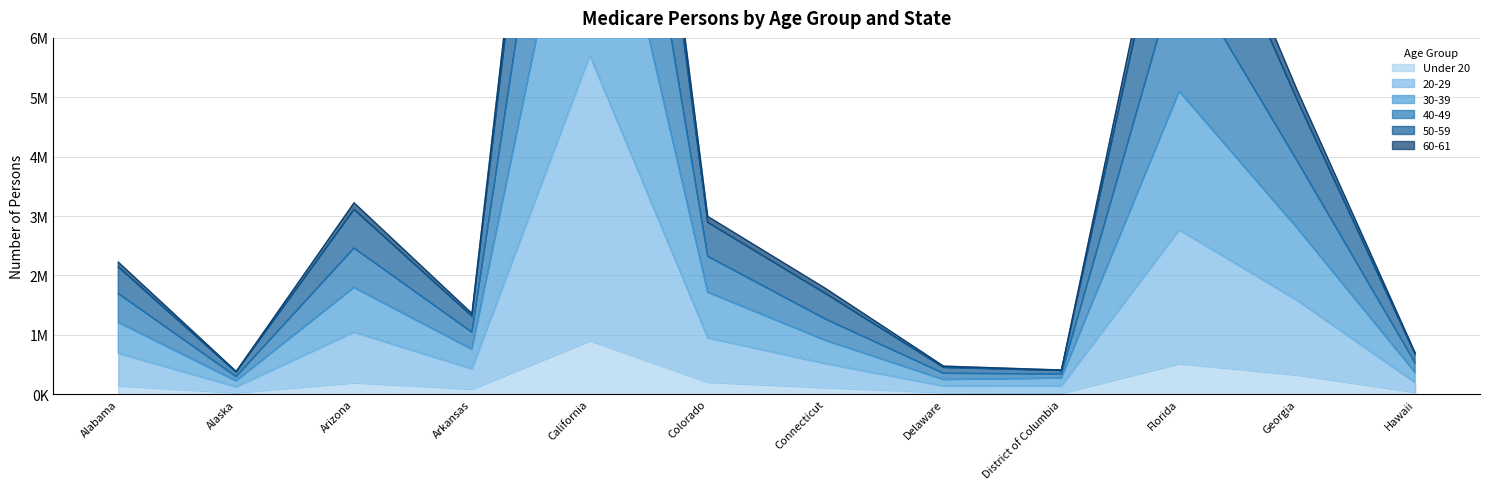

What position from the right is Georgia?

2